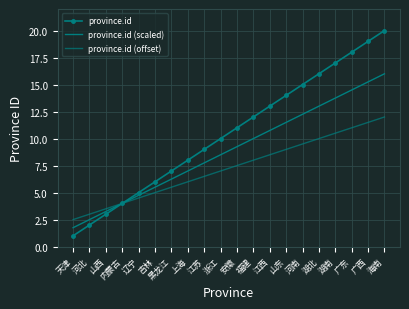

True or false: province.id (offset) and province.id (scaled) intersect in this chart.

False